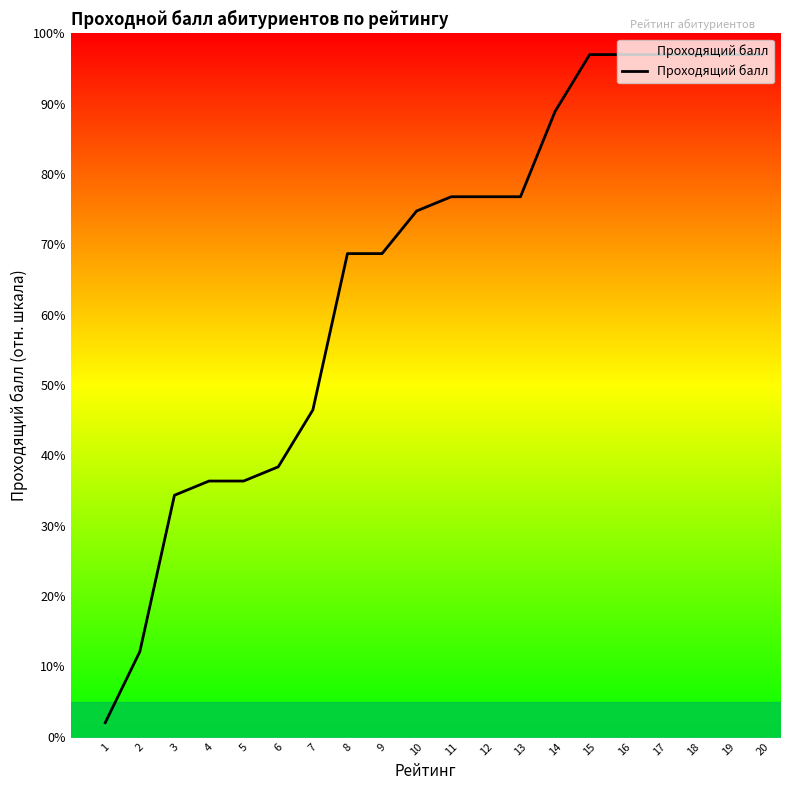

What is the greatest value displayed?

97.0